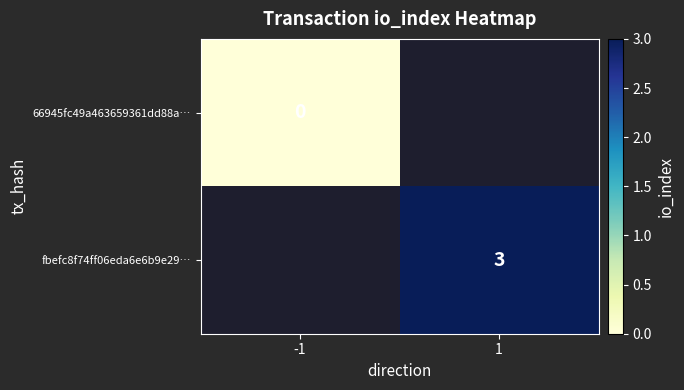

Is the value of 66945fc49a463659361dd88a… at -1 greater than the value of fbefc8f74ff06eda6e6b9e29… at 1?

No